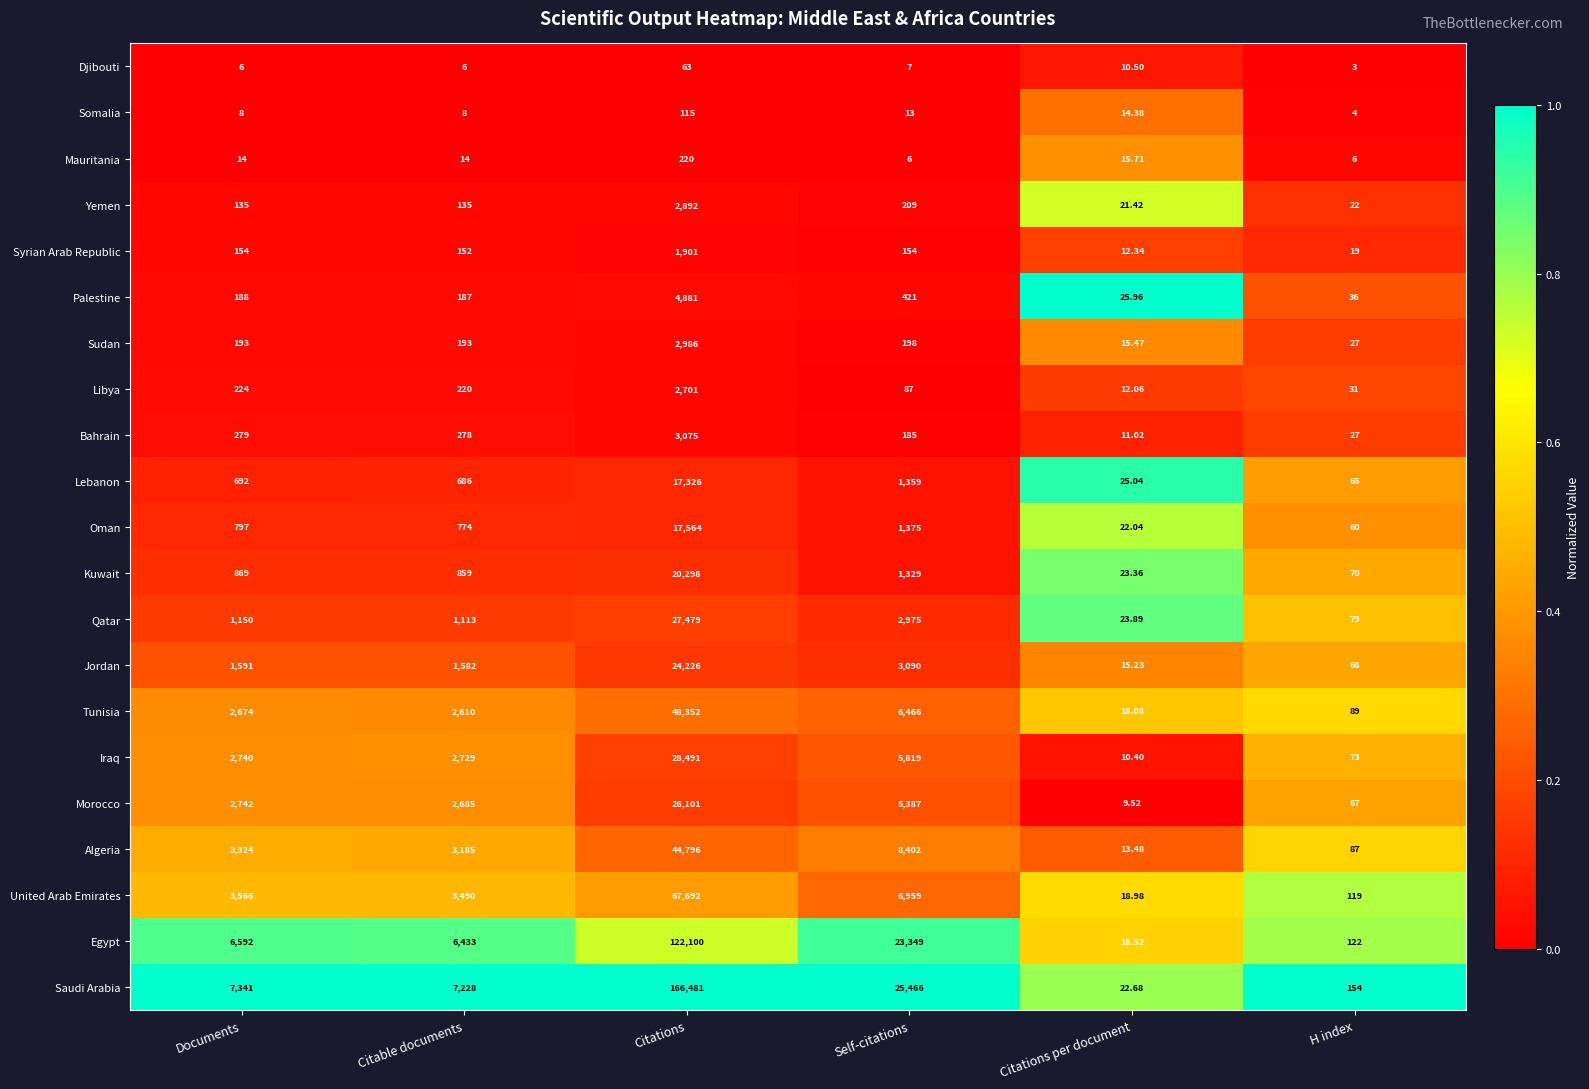

Between Self-citations and Citations per document, which series saw the biggest shift?

Saudi Arabia